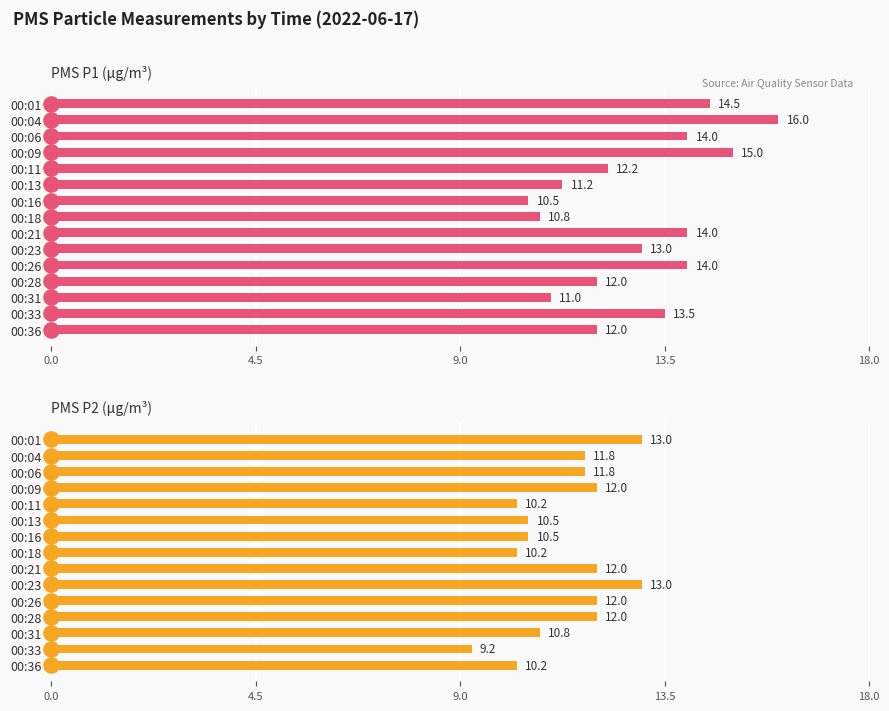

Which series reaches the minimum Y coordinate?

PMS_P2